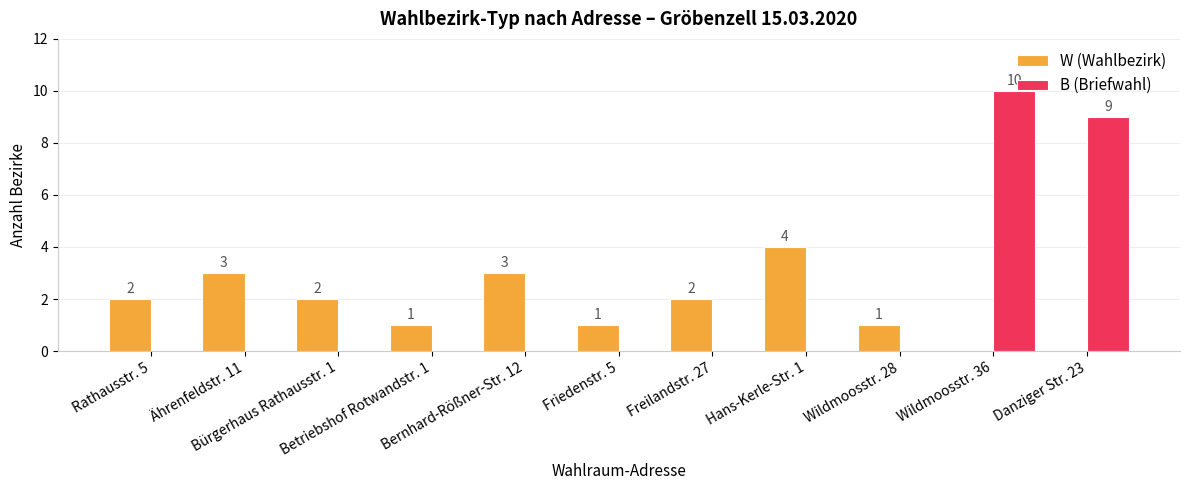

What is the sum of all B (Briefwahl) values?

19